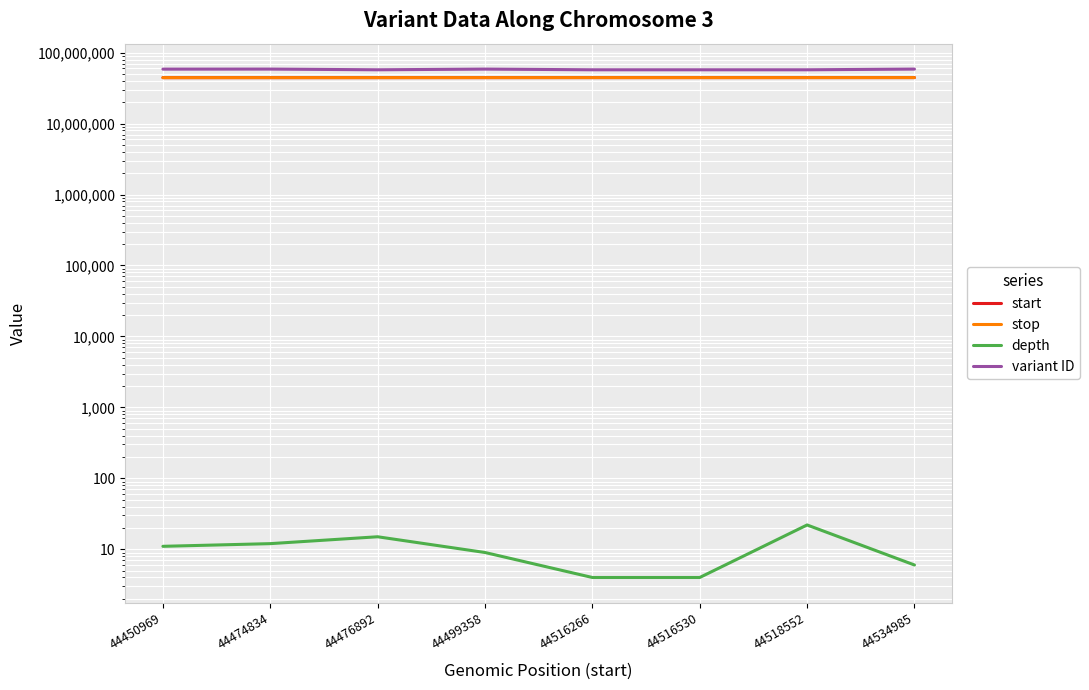

Rank the categories by start value from lowest to highest.

44450969, 44474834, 44476892, 44499358, 44516266, 44516530, 44518552, 44534985